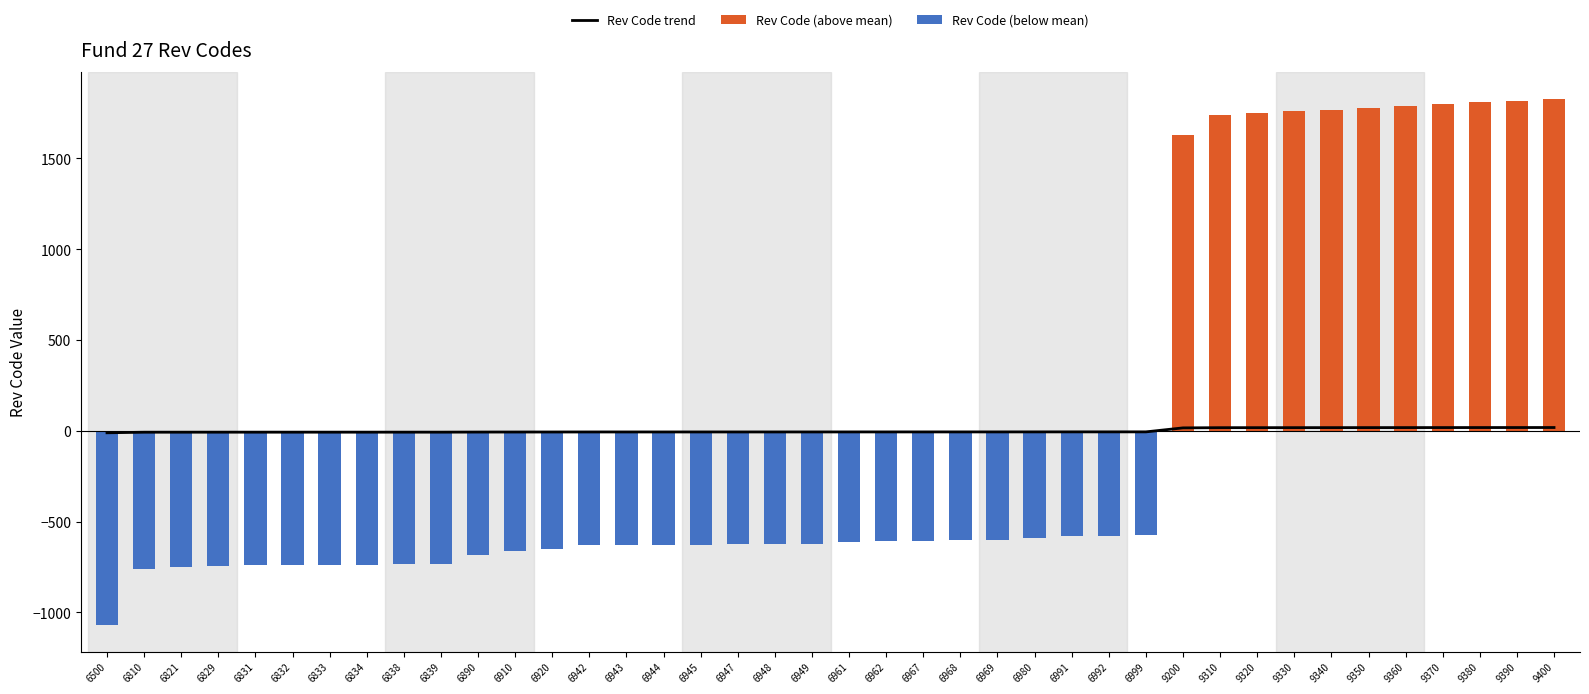

How many series are shown in this chart?

3